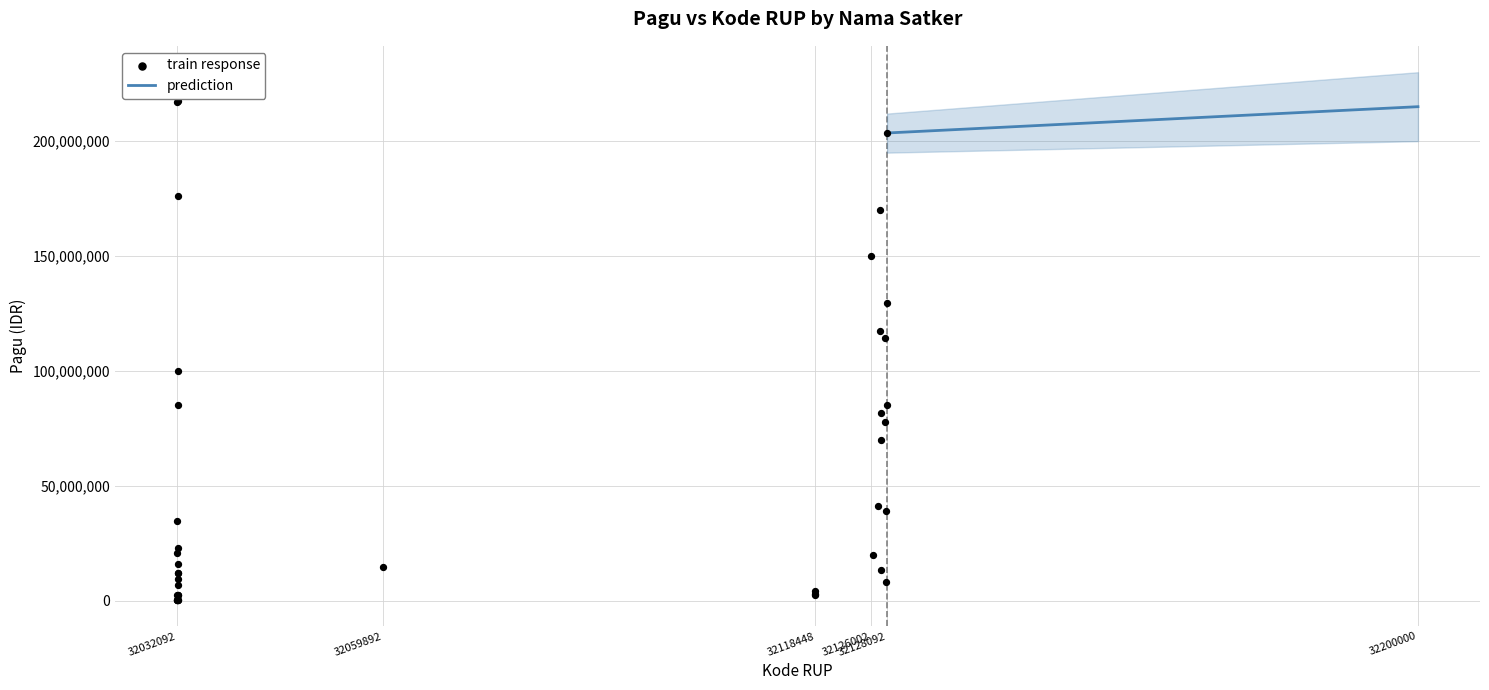

What Y value in the scatter plot is closest to 108830000?

114296000